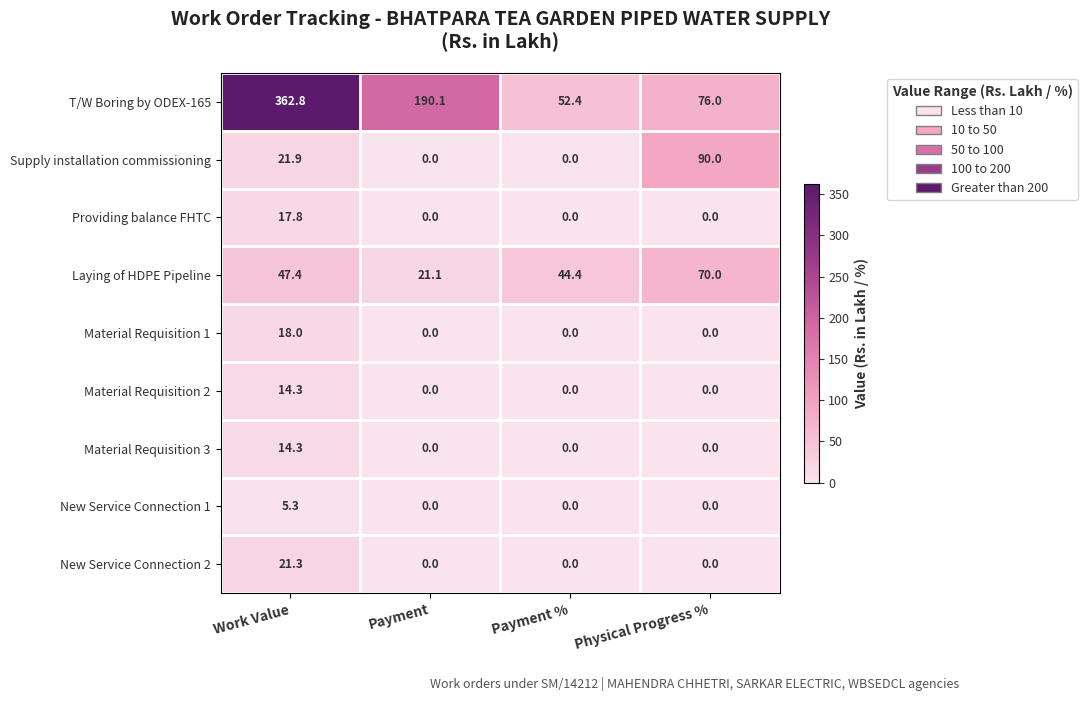

What is the spread (max minus min) of values at Work Value?

357.5